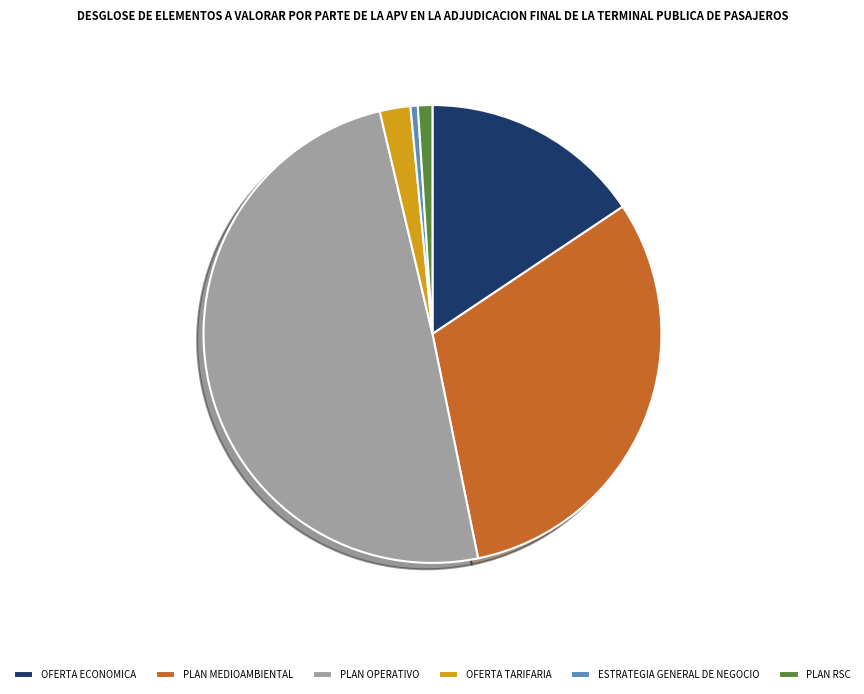

Rank the categories by value from highest to lowest.

PLAN OPERATIVO, PLAN MEDIOAMBIENTAL, OFERTA ECONOMICA, OFERTA TARIFARIA, PLAN RSC, ESTRATEGIA GENERAL DE NEGOCIO